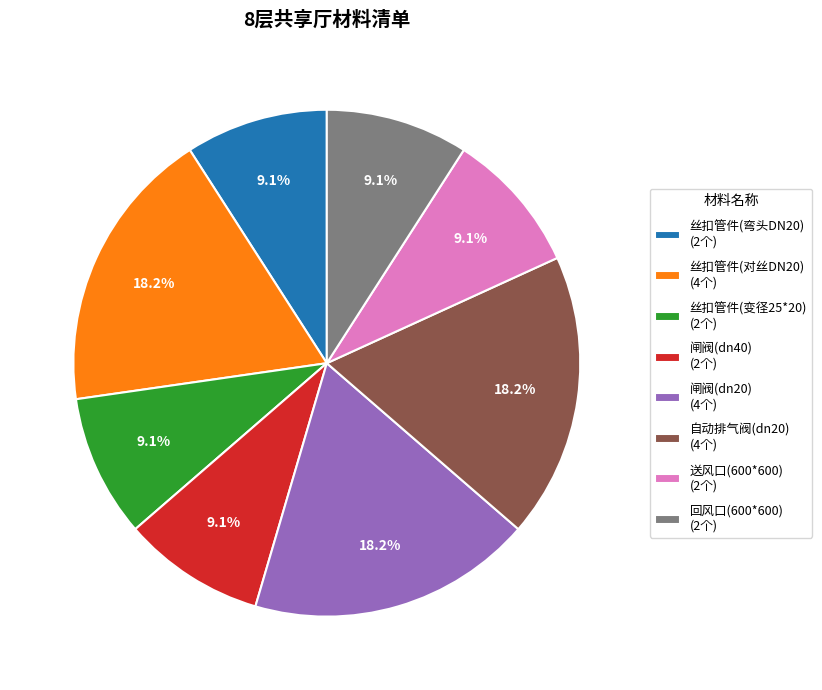

How many segments does this pie chart have?

8